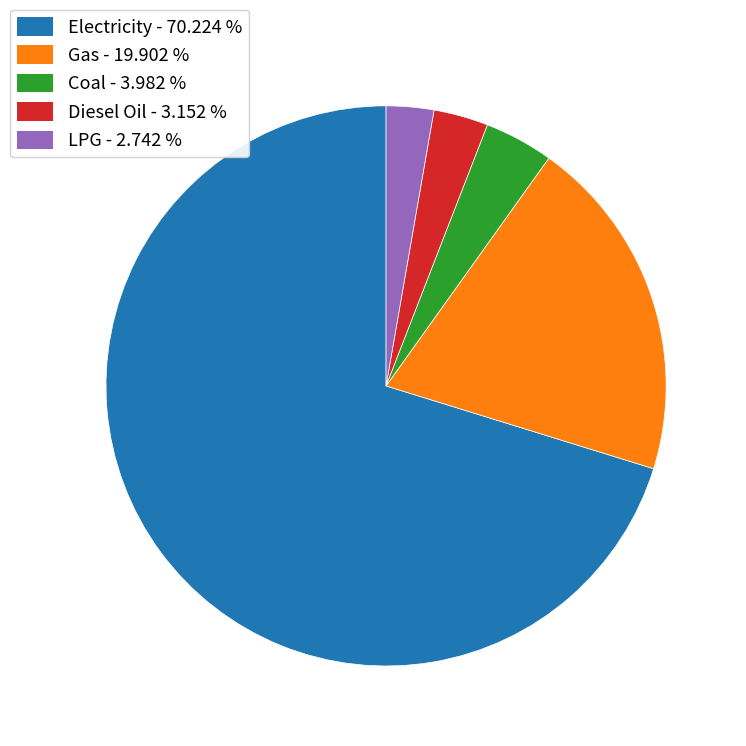

Between Electricity - 70.224 % and Diesel Oil - 3.152 %, which is larger?

Electricity - 70.224 %